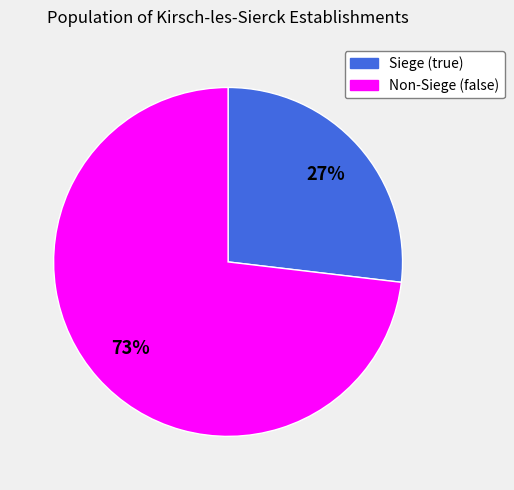

Does any single category account for the majority?

Yes